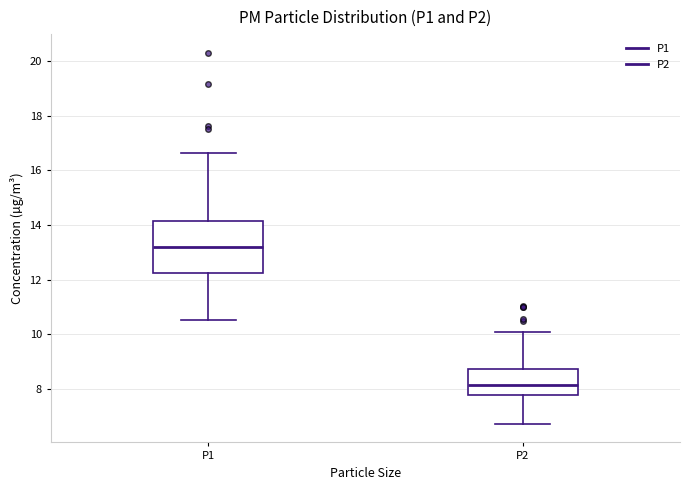

Which box's median line is the highest?

P1